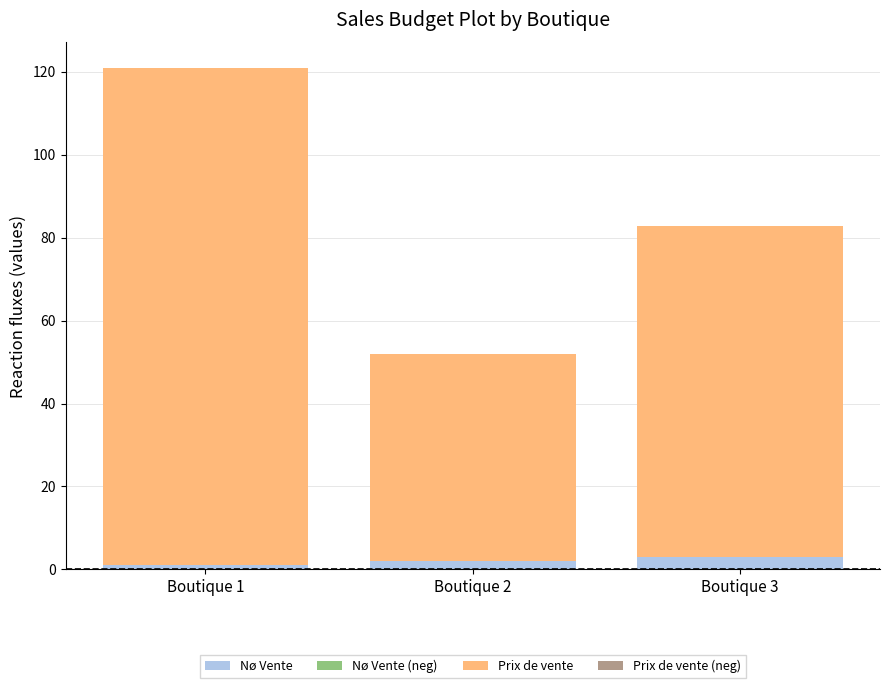

What is the highest value of the Nø Vente series?

3.0